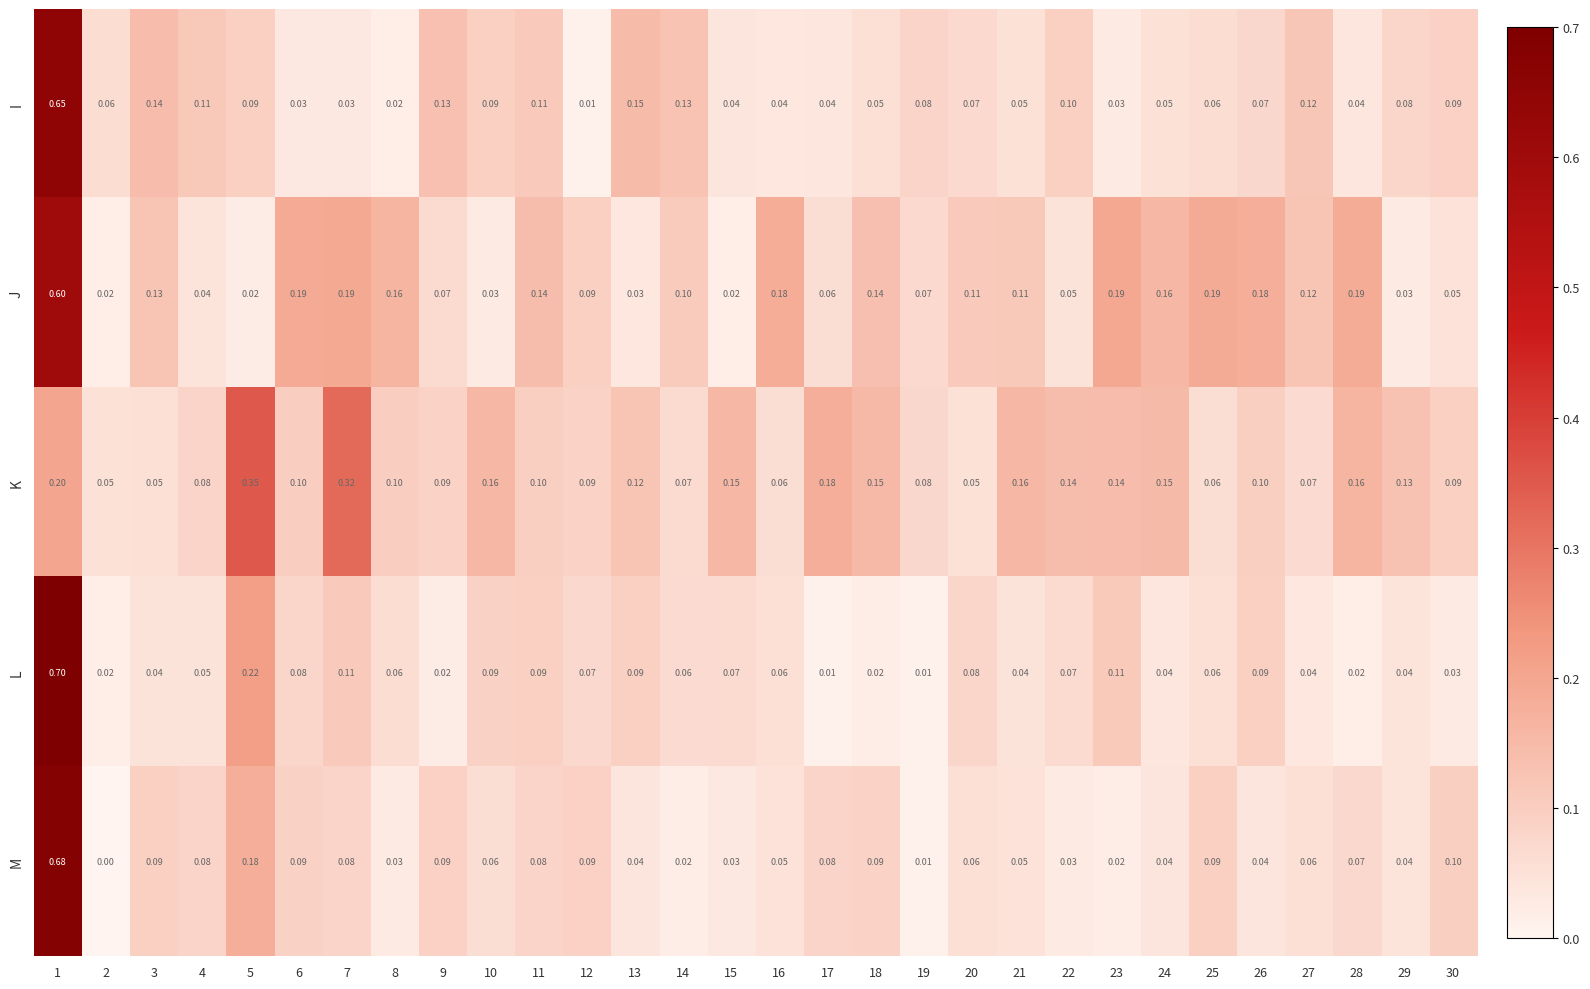

Rank the series by their maximum value, from highest to lowest.

L, M, I, J, K